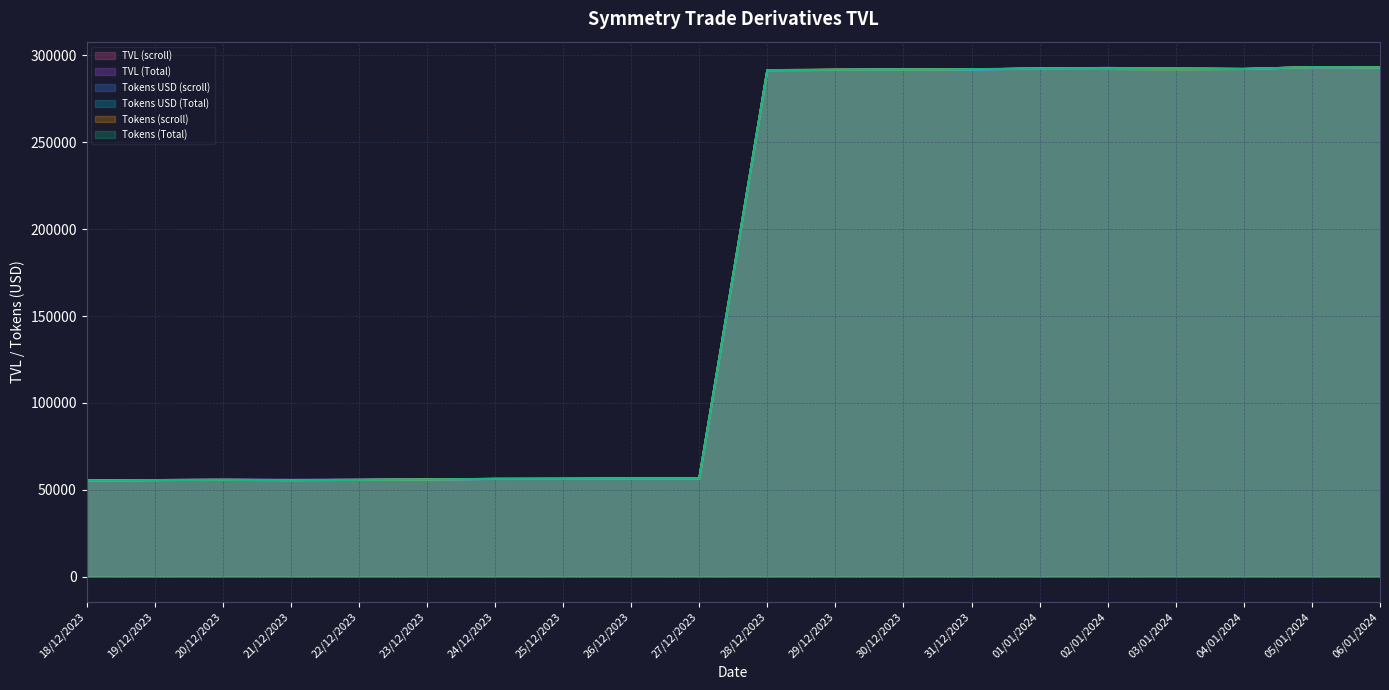

What is the minimum value for Tokens USD (scroll)?

55252.8